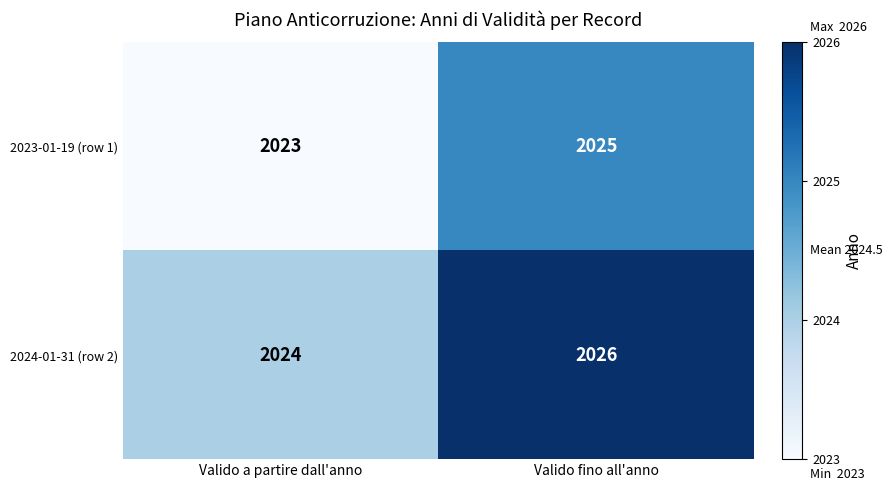

Reading left to right, extract all data points from this chart.

2023-01-19 (row 1): 2023	2025
2024-01-31 (row 2): 2024	2026